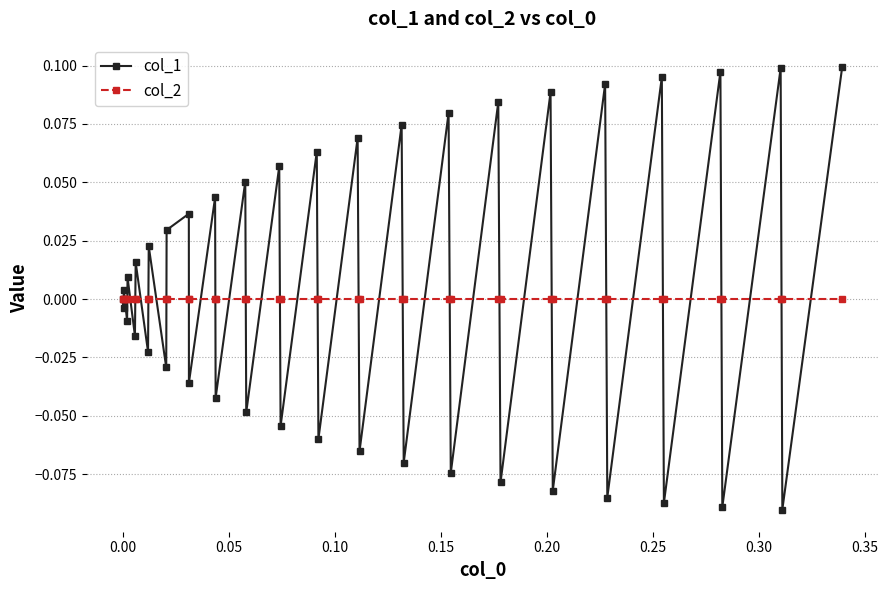

List the series in order of their overall mean, highest first.

col_1, col_2